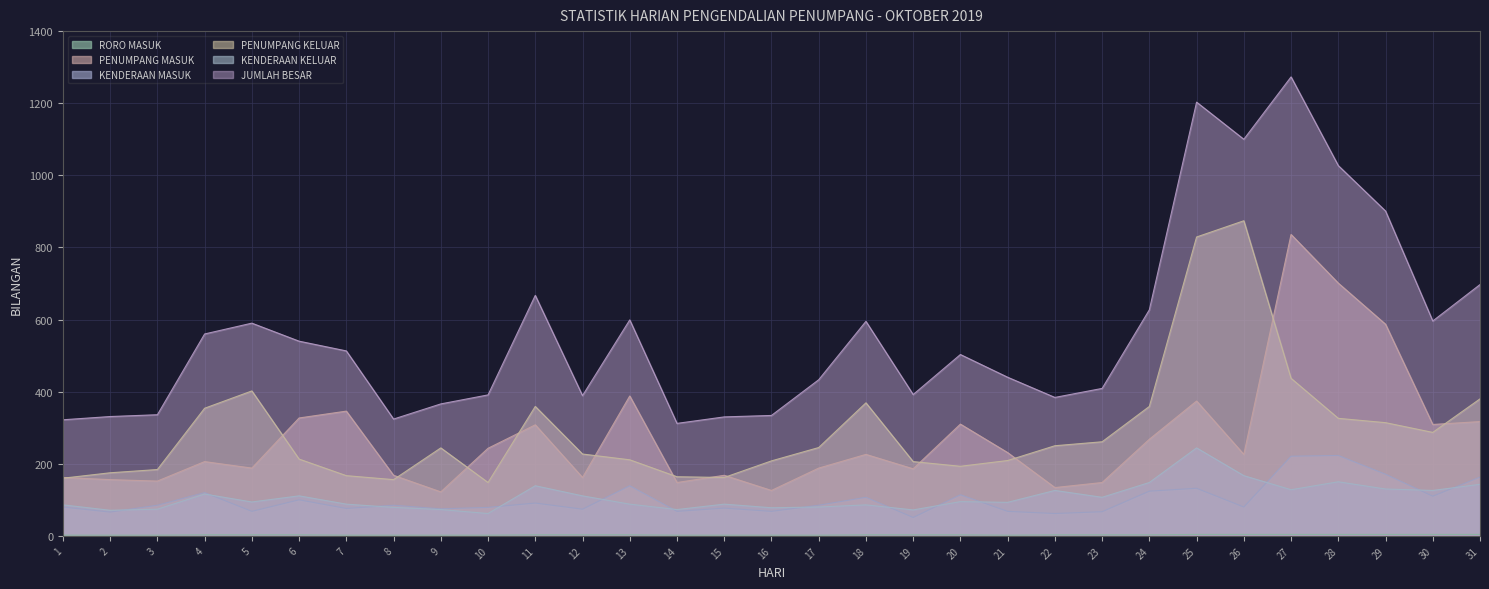

Which series changed the most between 1 and 26?

JUMLAH BESAR